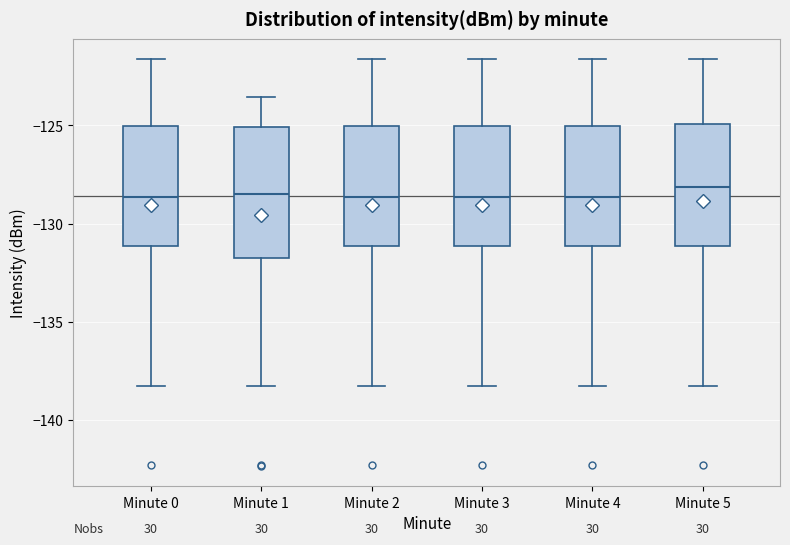

Reading left to right, read every box against the y-axis: the position of its median line, the range the box covers, and the ends of its whiskers. The values are not printed on the chart, so give them approximately, as read against the axis.

Minute 0: median -128.5, box -131.0 to -125.0, whiskers -138.5 to -121.5
Minute 1: median -128.5, box -132.0 to -125.0, whiskers -138.5 to -123.5
Minute 2: median -128.5, box -131.0 to -125.0, whiskers -138.5 to -121.5
Minute 3: median -128.5, box -131.0 to -125.0, whiskers -138.5 to -121.5
Minute 4: median -128.5, box -131.0 to -125.0, whiskers -138.5 to -121.5
Minute 5: median -128.0, box -131.0 to -125.0, whiskers -138.5 to -121.5